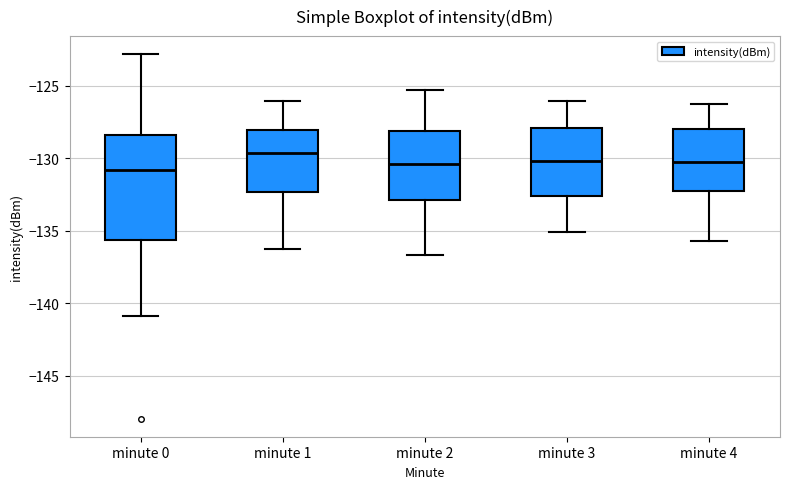

Which box is the tallest, from its lower edge to its upper edge?

minute 0